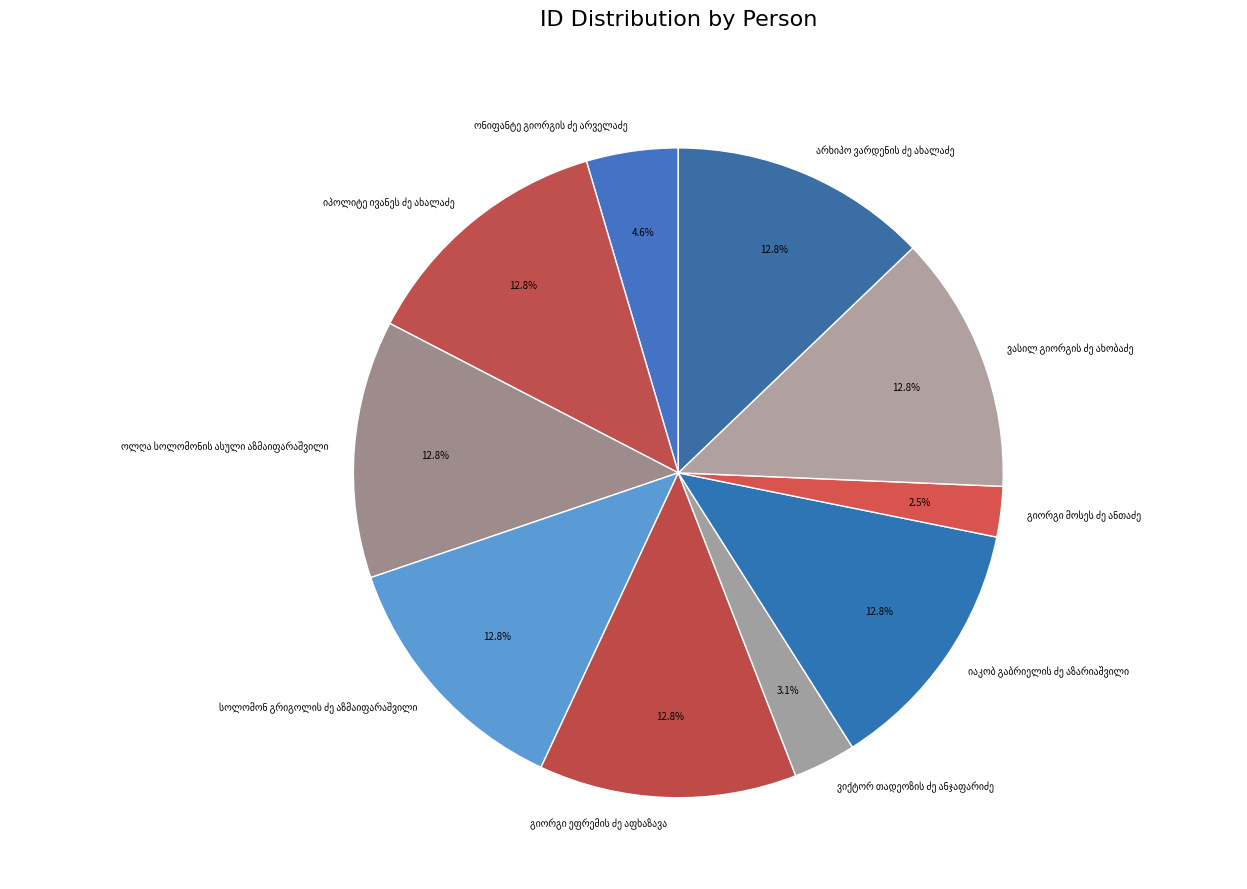

Is there a majority slice in this chart?

No